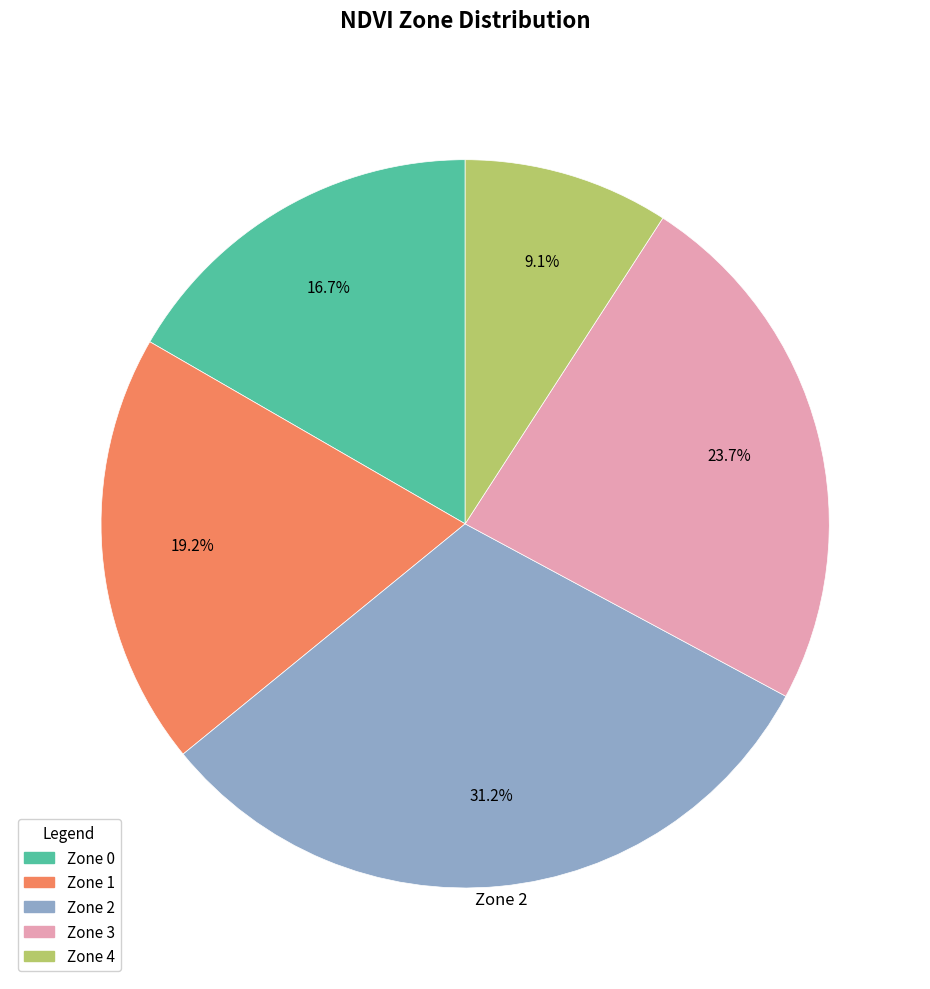

True or false: Zone 3 accounts for 24% of the total.

True